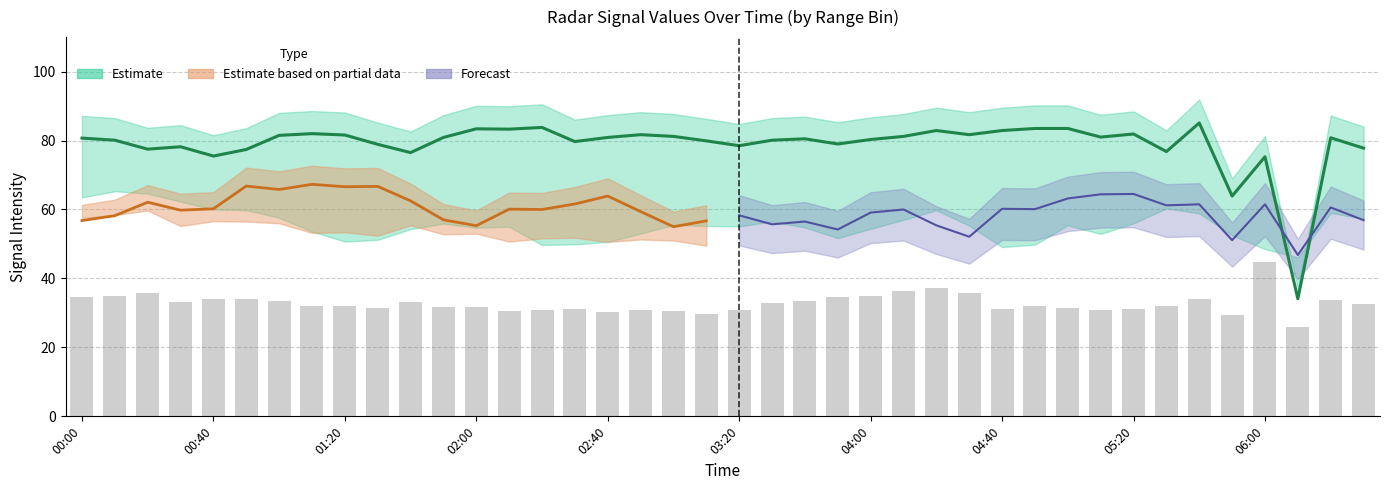

What is the smallest value displayed?

34.1